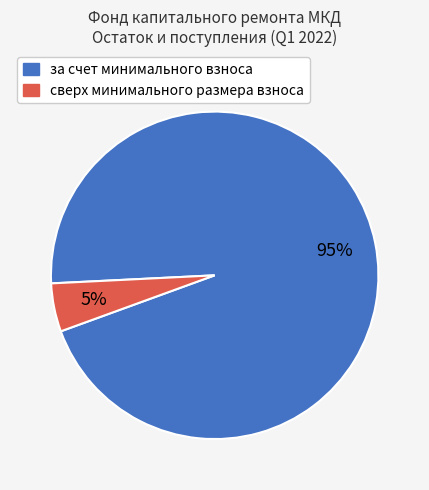

Which slice is the smallest?

сверх минимального размера взноса